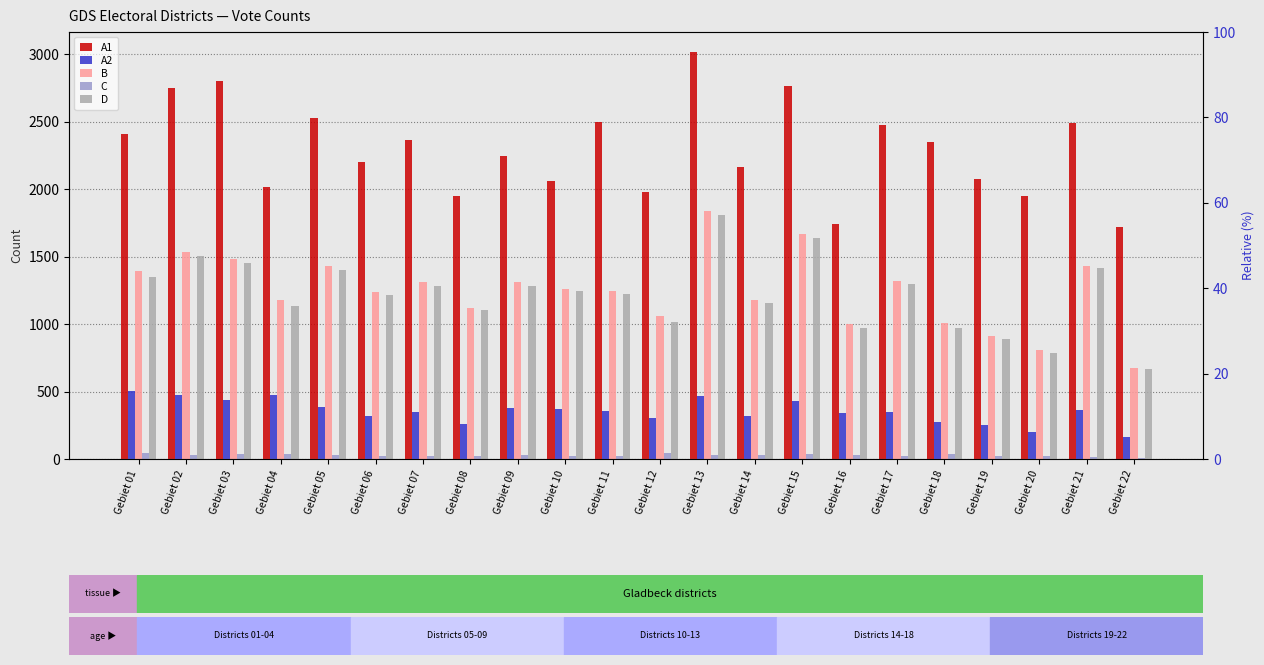

Which series has the largest total across all categories?

A1